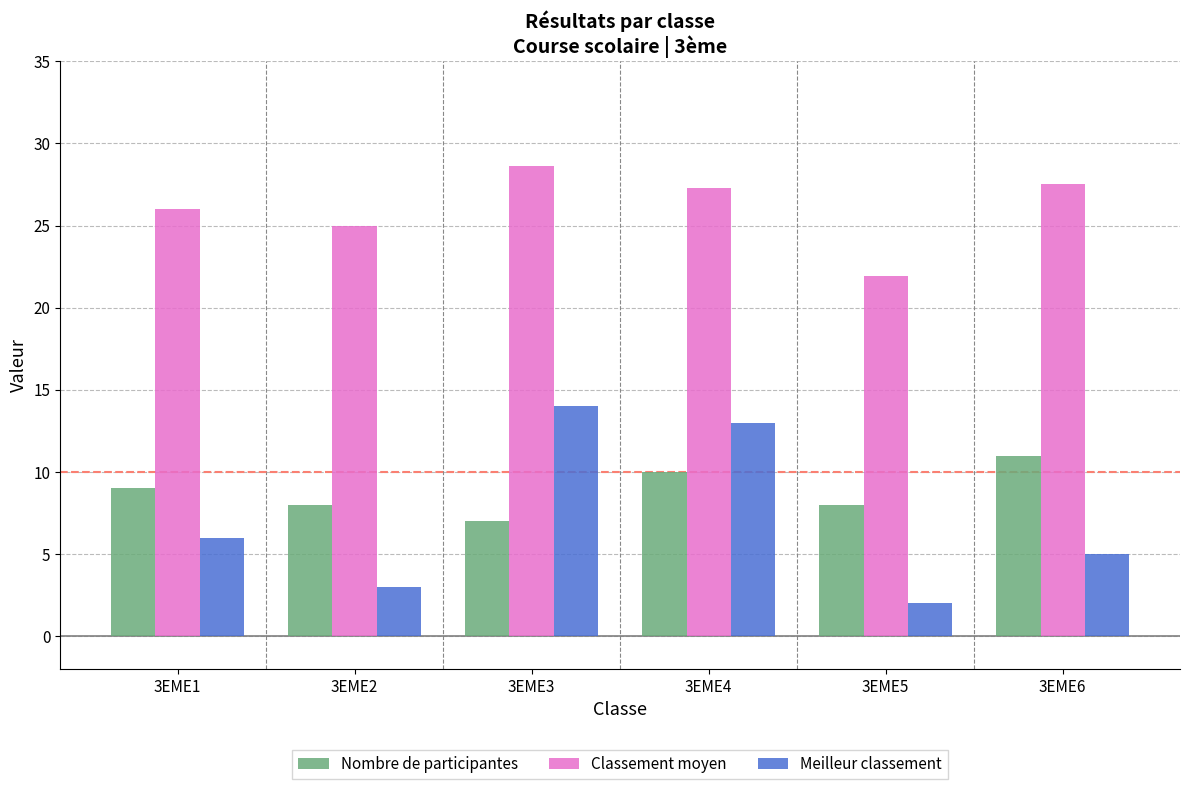

Does the chart contain any negative values?

No